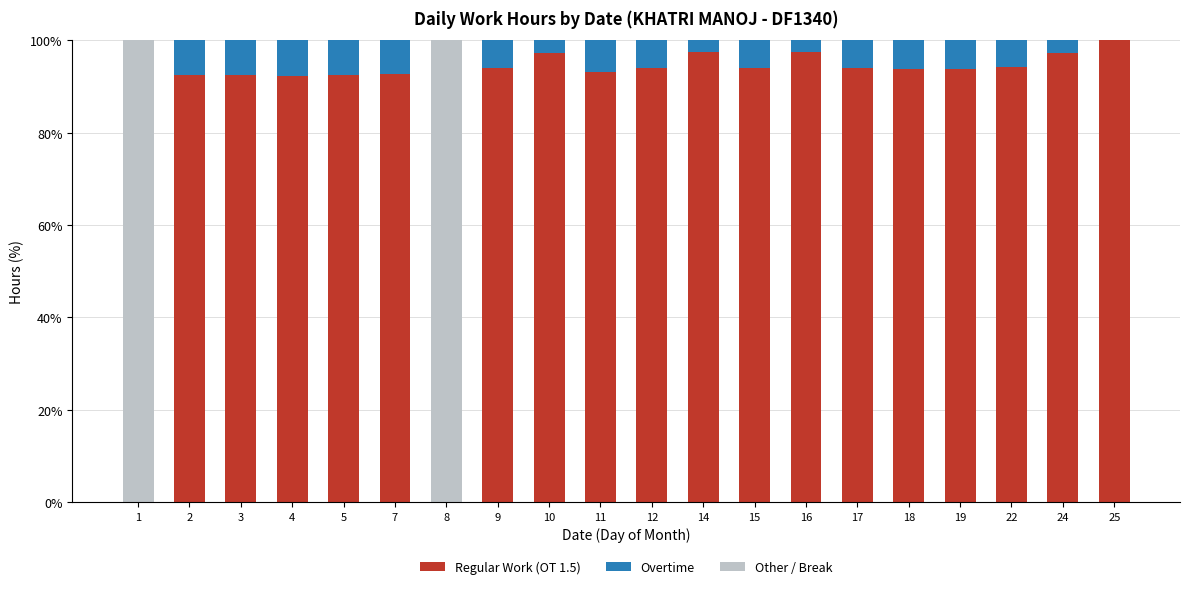

What is the total value across all series at 15?

100.0